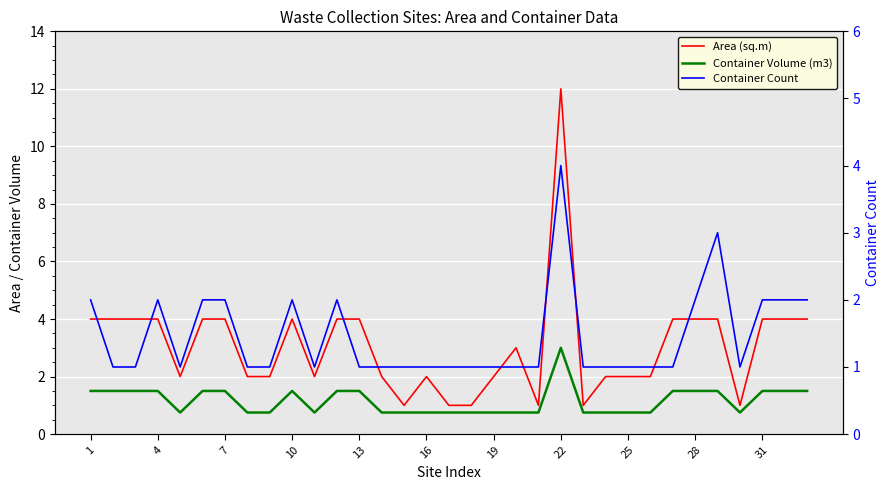

True or false: Container Count and Area (sq.m) intersect in this chart.

False